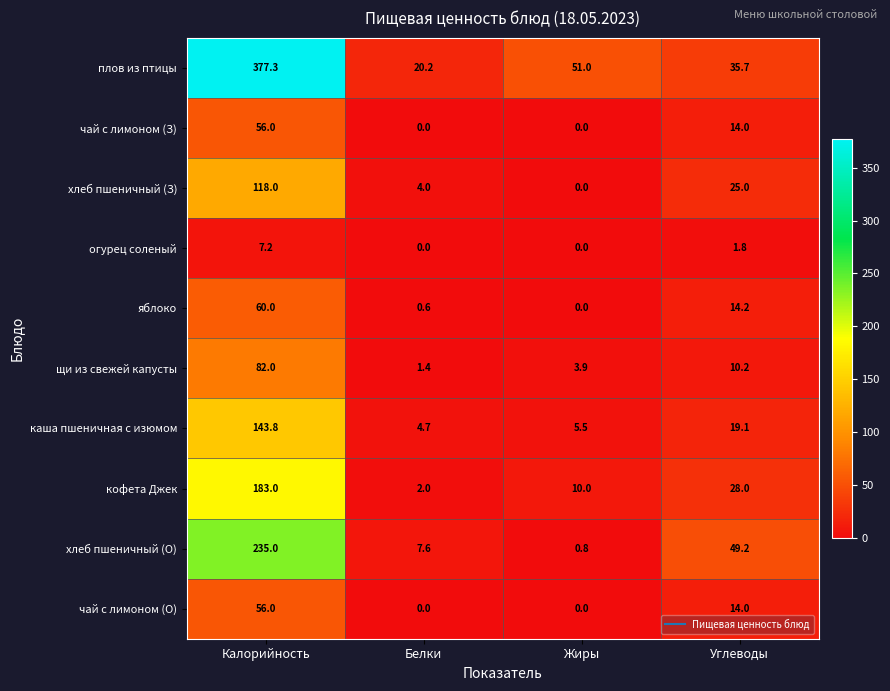

List the labels in order of плов из птицы value, smallest first.

Белки, Углеводы, Жиры, Калорийность